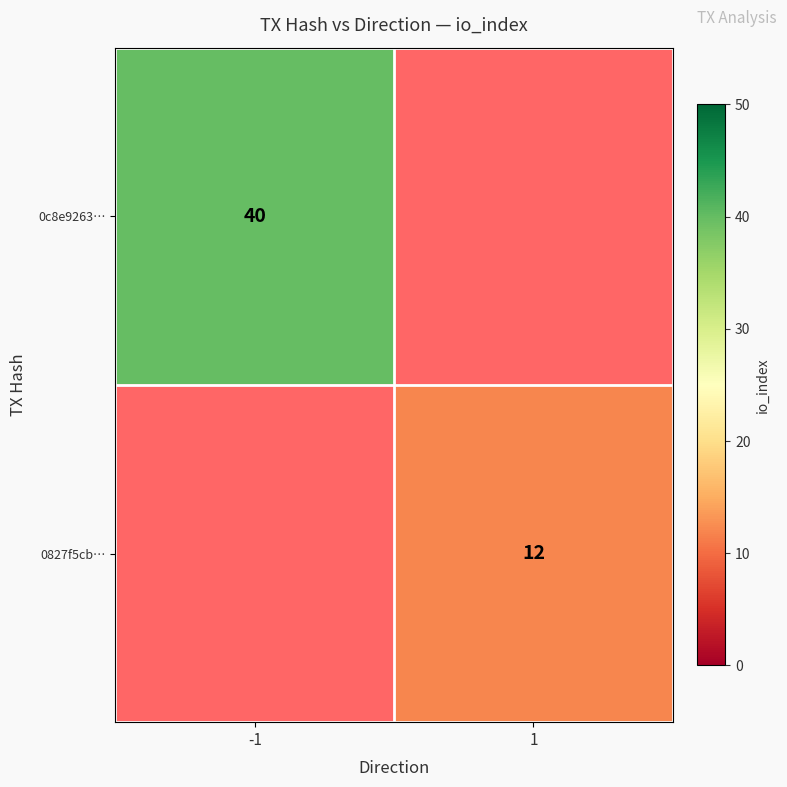

Is the value of 0c8e9263… at -1 greater than the value of 0827f5cb… at 1?

Yes